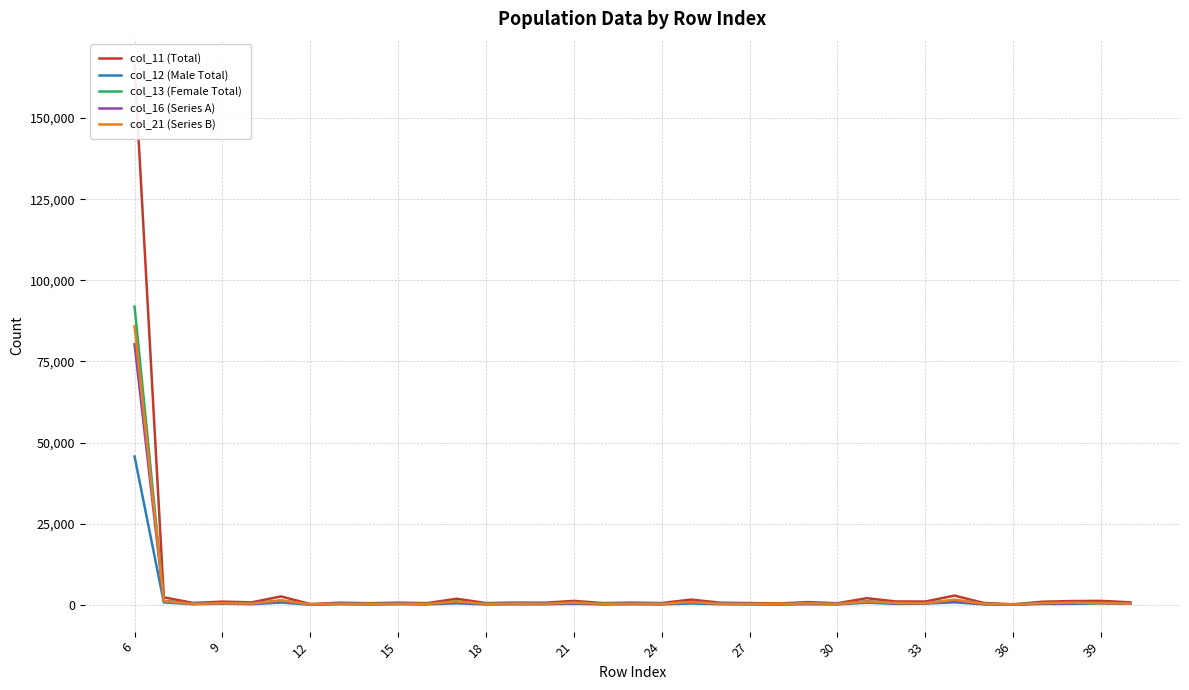

What is the maximum value for col_21 (Series B)?

85839